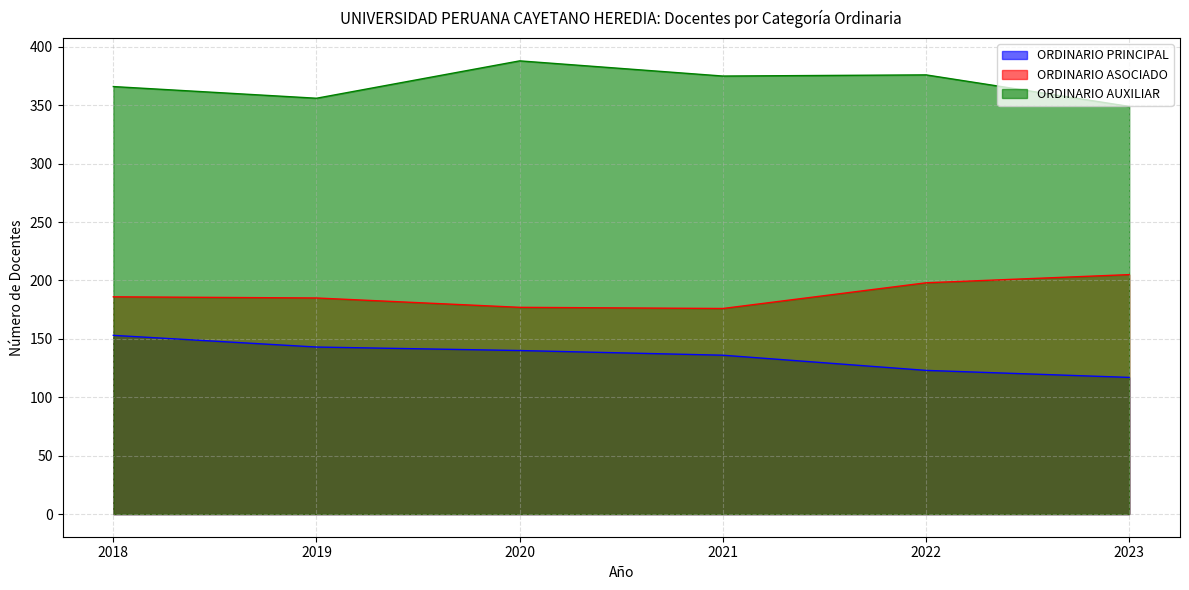

Which series has the largest range (max minus min)?

ORDINARIO AUXILIAR